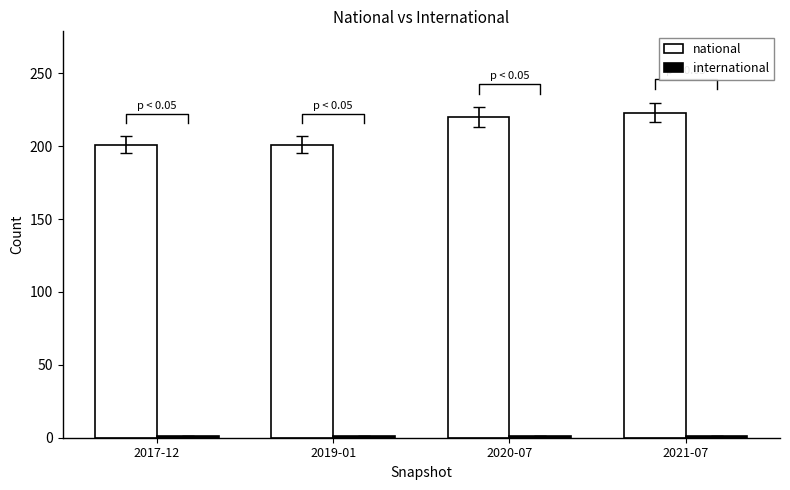

Reading left to right, list all the values displayed in this chart.

national: 2017-12=201	2019-01=201	2020-07=220	2021-07=223
international: 2017-12=1	2019-01=1	2020-07=1	2021-07=1